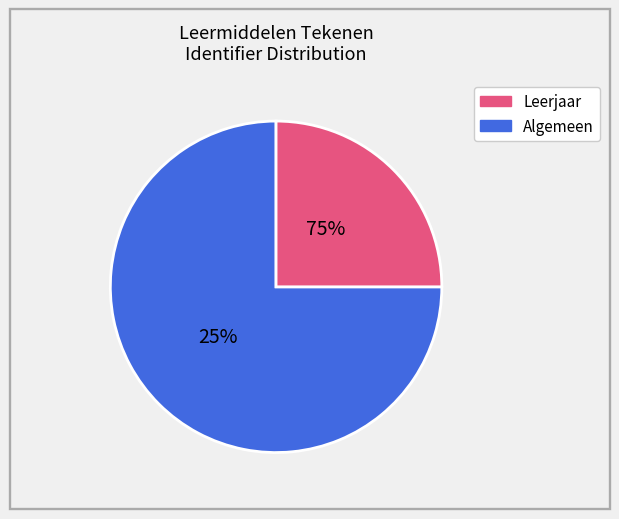

True or false: Leerjaar 3 accounts for 25% of the total.

True